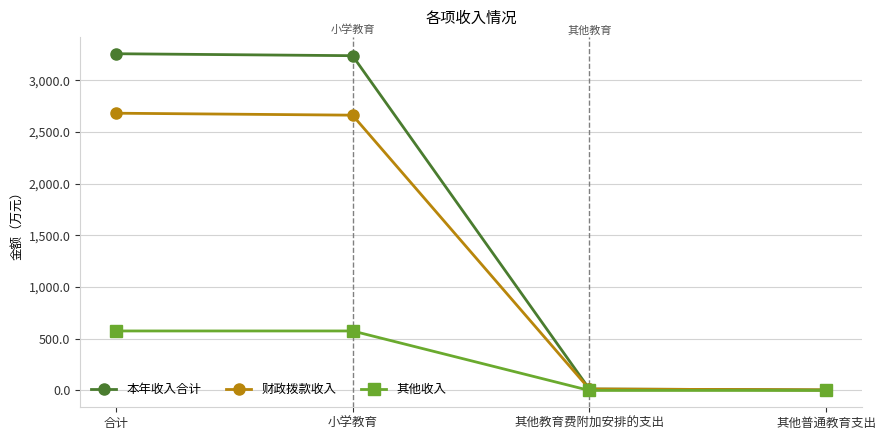

What are all the series names shown in the legend?

本年收入合计, 财政拨款收入, 其他收入